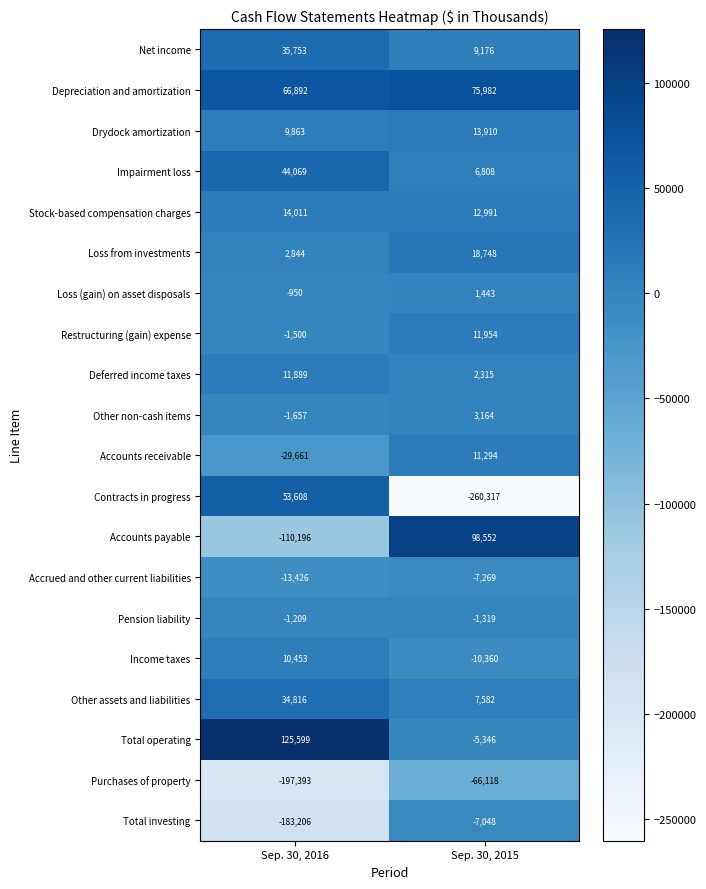

Which series has the largest range (max minus min)?

Contracts in progress